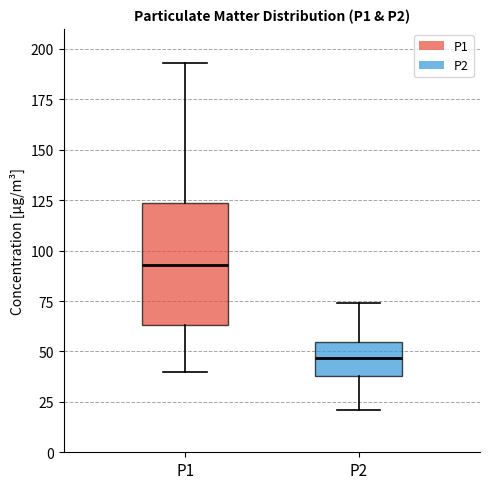

Reading left to right, transcribe this box plot: for each box, give where its median line is, the range the box spans, and where its two whiskers end, as read against the y-axis. The values are not printed on the chart, so give them approximately, as read against the axis.

P1: median 95, box 65 to 125, whiskers 40 to 195
P2: median 45, box 40 to 55, whiskers 20 to 75